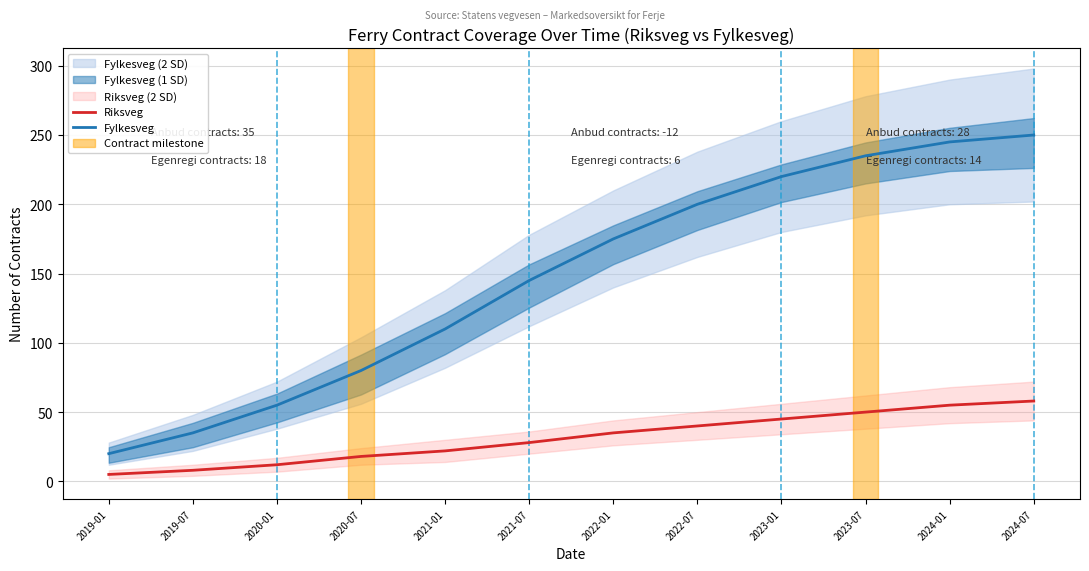

At which label does Riksveg first exceed 35?

2022-07